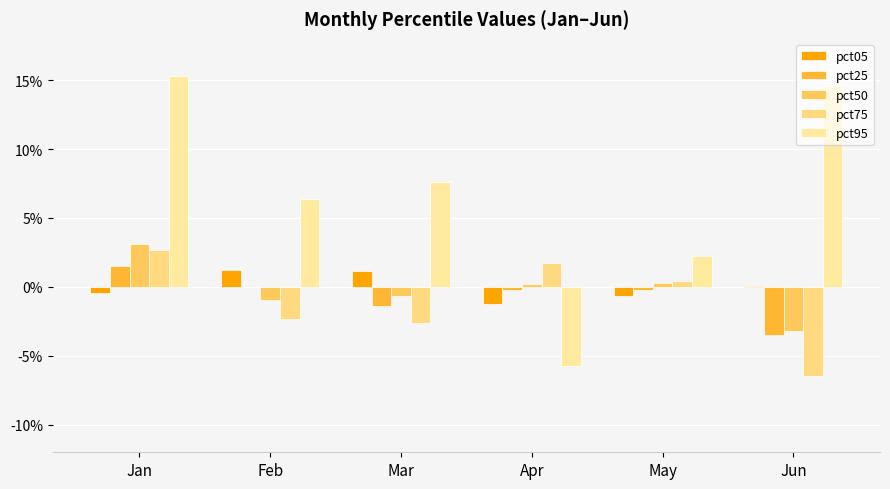

Does the chart contain stacked bars?

No